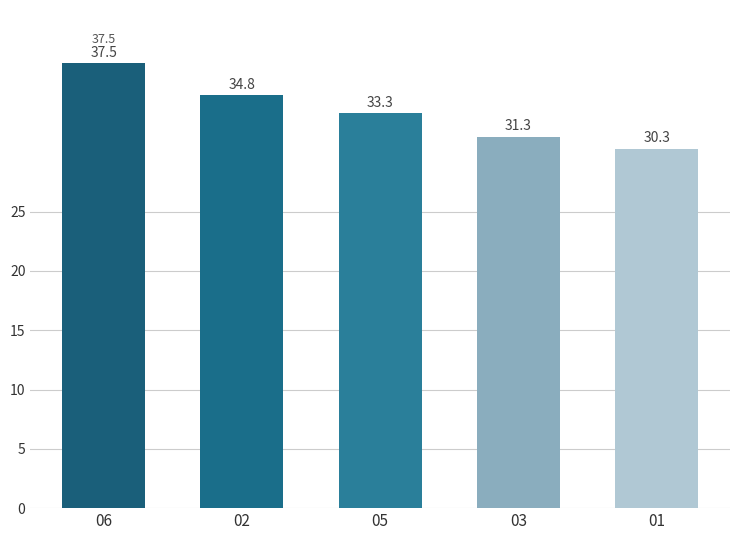

List the labels in order of value, smallest first.

01, 03, 05, 02, 06